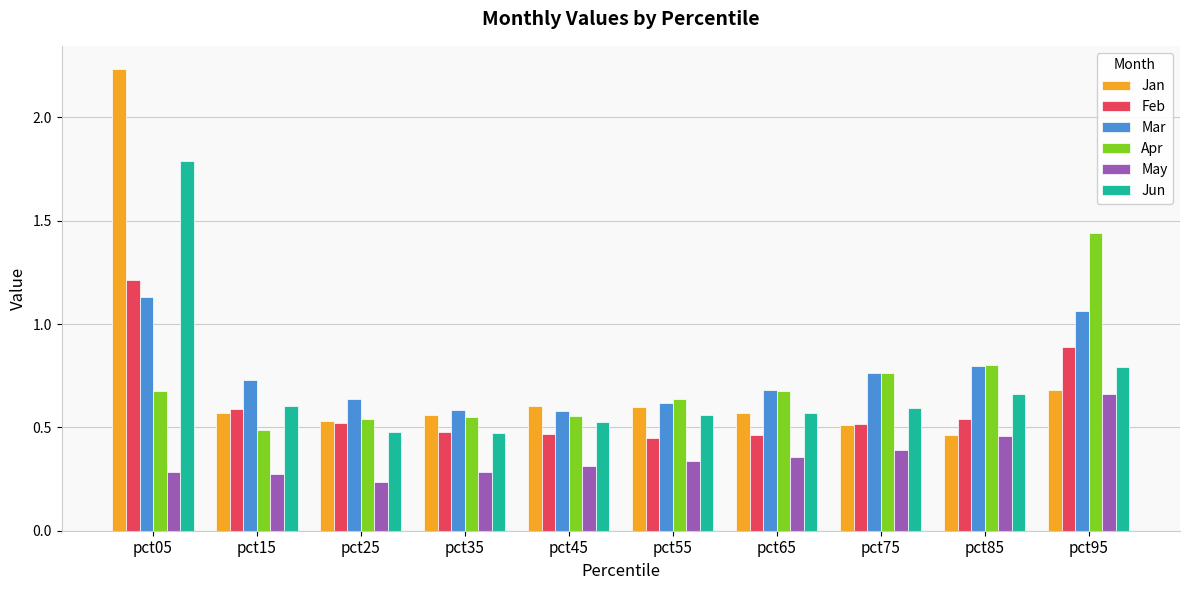

Which series has the widest spread of values?

Jan